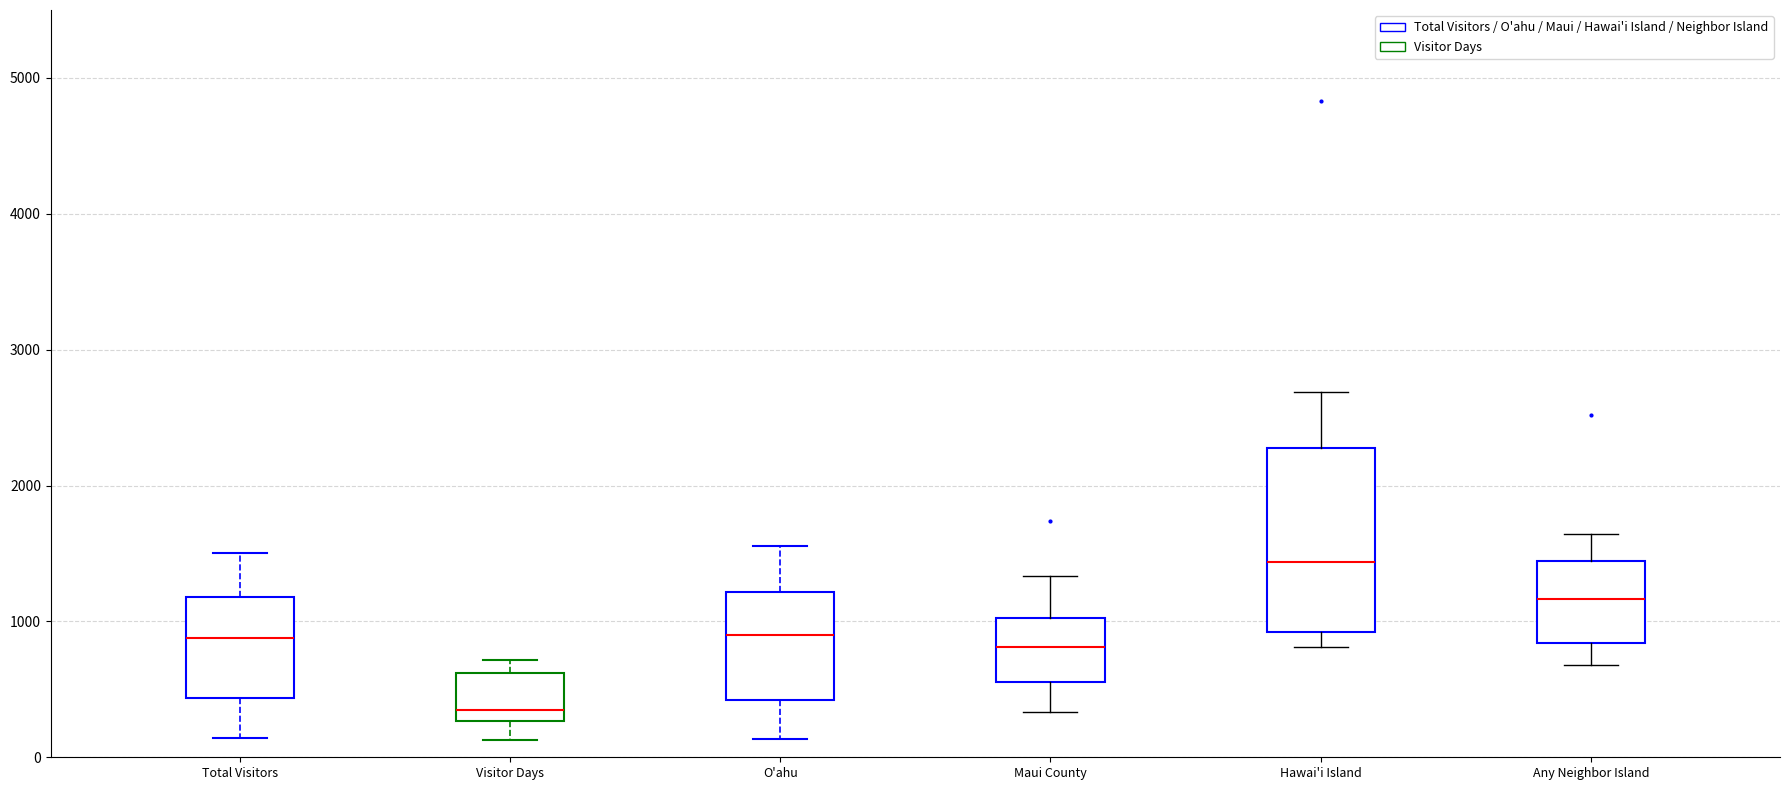

Reading left to right, read every box against the y-axis: the position of its median line, the range the box covers, and the ends of its whiskers. The values are not printed on the chart, so give them approximately, as read against the axis.

Total Visitors: median 900, box 400 to 1200, whiskers 100 to 1500
Visitor Days: median 400, box 300 to 600, whiskers 100 to 700
O'ahu: median 900, box 400 to 1200, whiskers 100 to 1600
Maui County: median 800, box 600 to 1000, whiskers 300 to 1300
Hawai'i Island: median 1400, box 900 to 2300, whiskers 800 to 2700
Any Neighbor Island: median 1200, box 800 to 1400, whiskers 700 to 1600